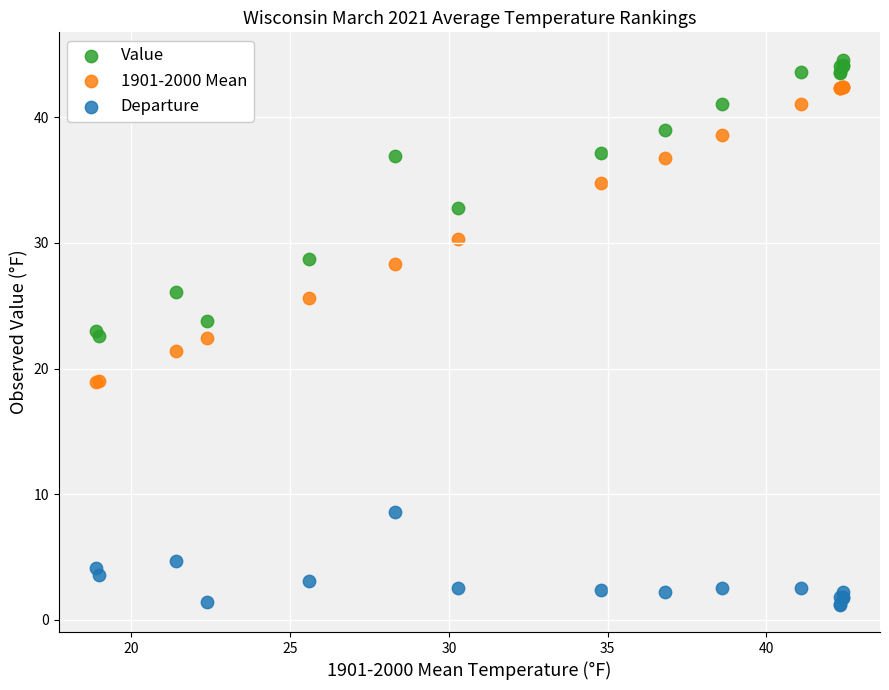

Which series has the widest spread of Y values?

1901-2000 Mean